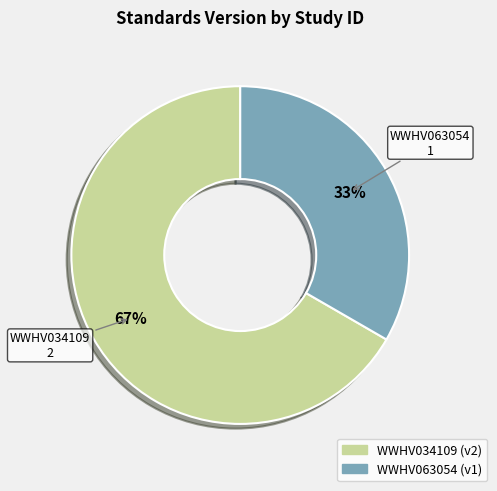

To the nearest percent, what is the combined percentage of WWHV063054 and WWHV034109?

100%